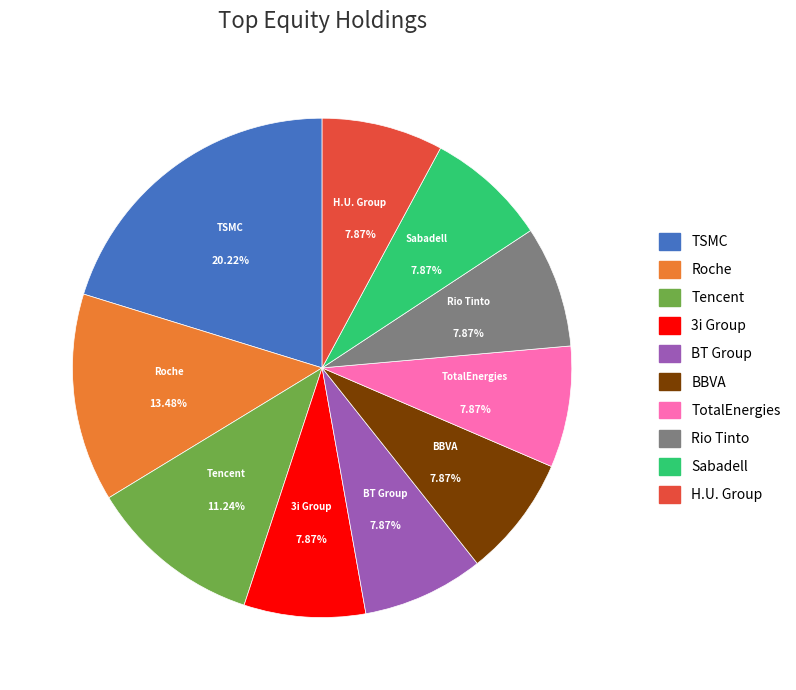

Is there a majority slice in this chart?

No